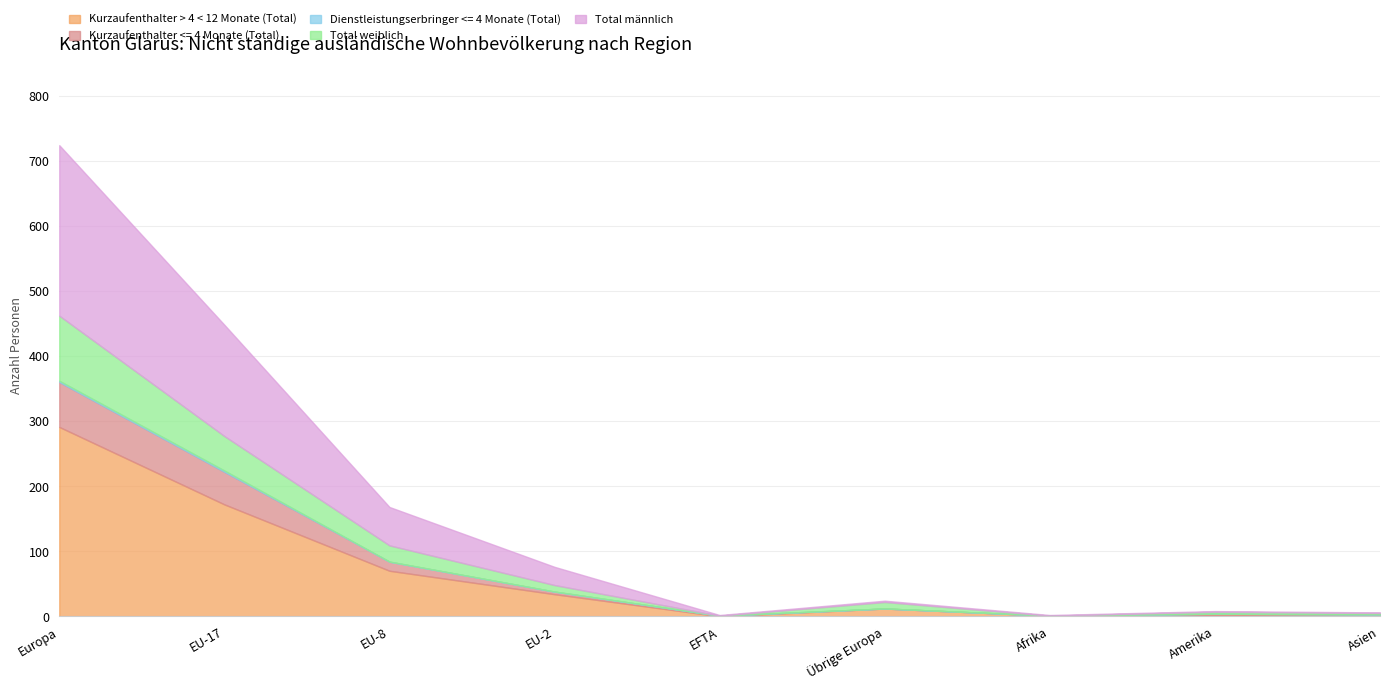

What is the value of the Kurzaufenthalter > 4 < 12 Monate (Total) point at the 4th from the left?

34